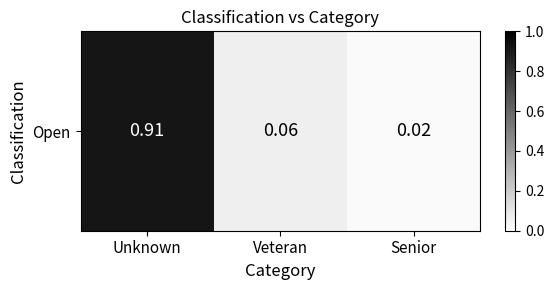

Read the value at Unknown.

0.9